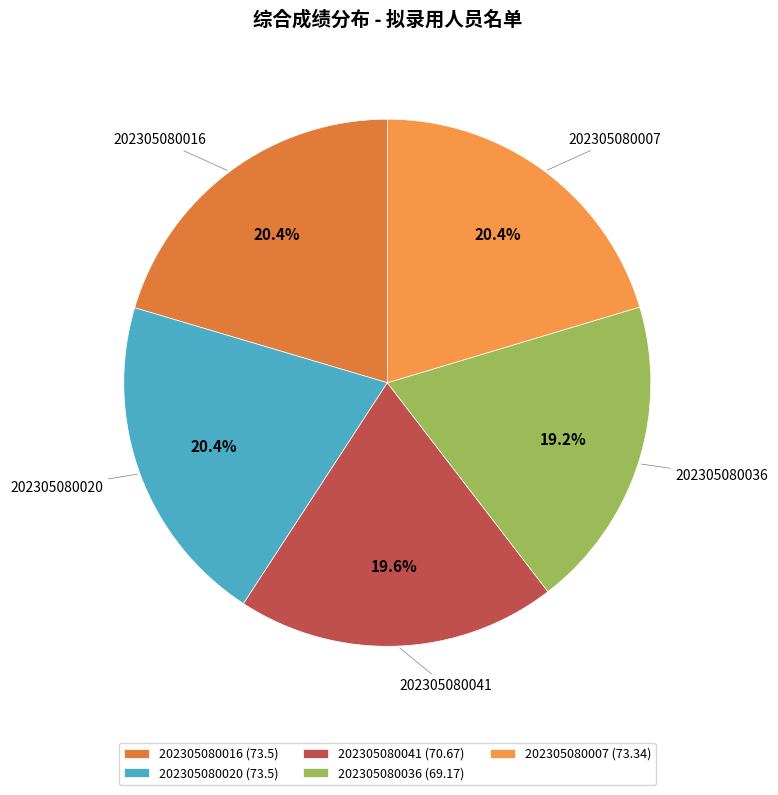

Count the number of slices in the pie.

5